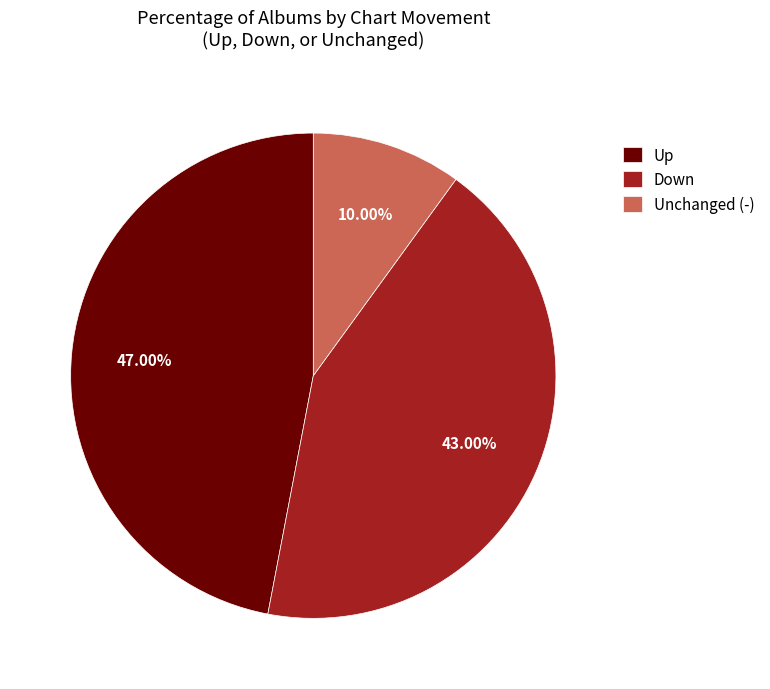

Which slice is the smallest?

Unchanged (-)